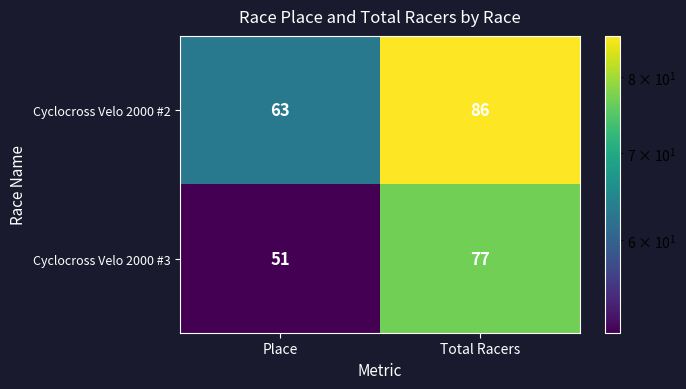

Read the Cyclocross Velo 2000 #3 value at Total Racers.

77